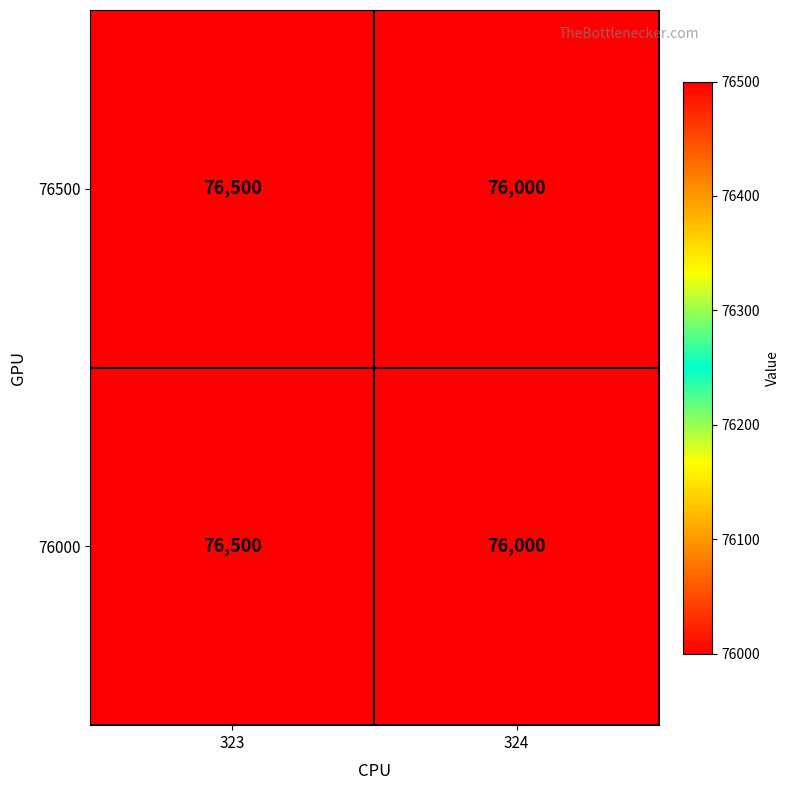

What is the difference between the 76000 values at 323 and 324?

500